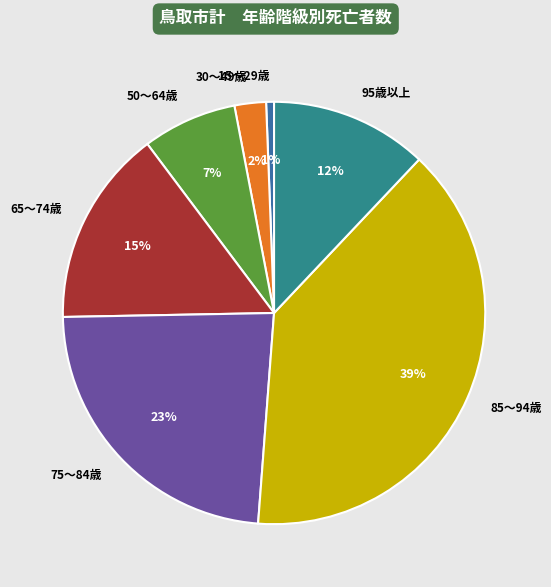

The 75～84歳 slice represents 23% of the pie. True or false?

True